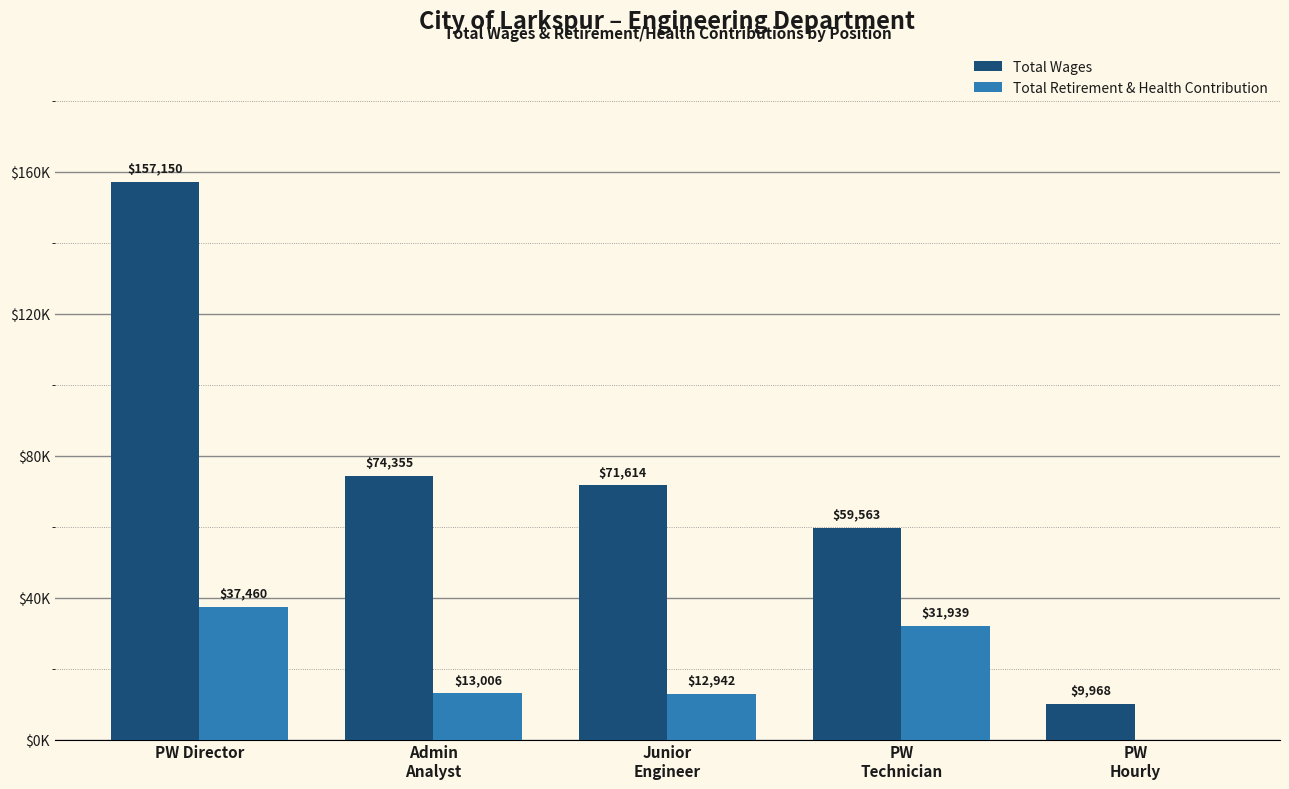

The value of Total Wages at PW
Technician is 34645. True or false?

False